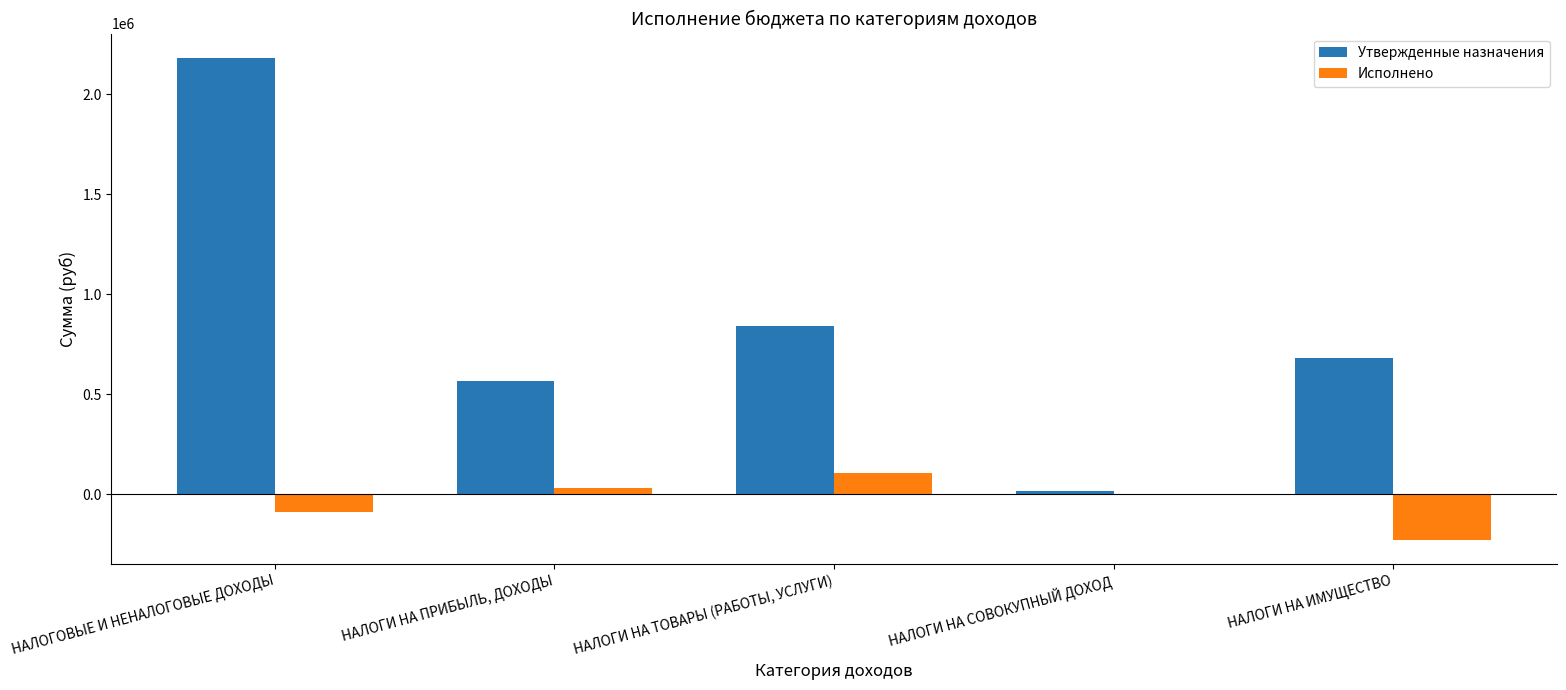

At which category is the sum across all series the highest?

НАЛОГОВЫЕ И НЕНАЛОГОВЫЕ ДОХОДЫ